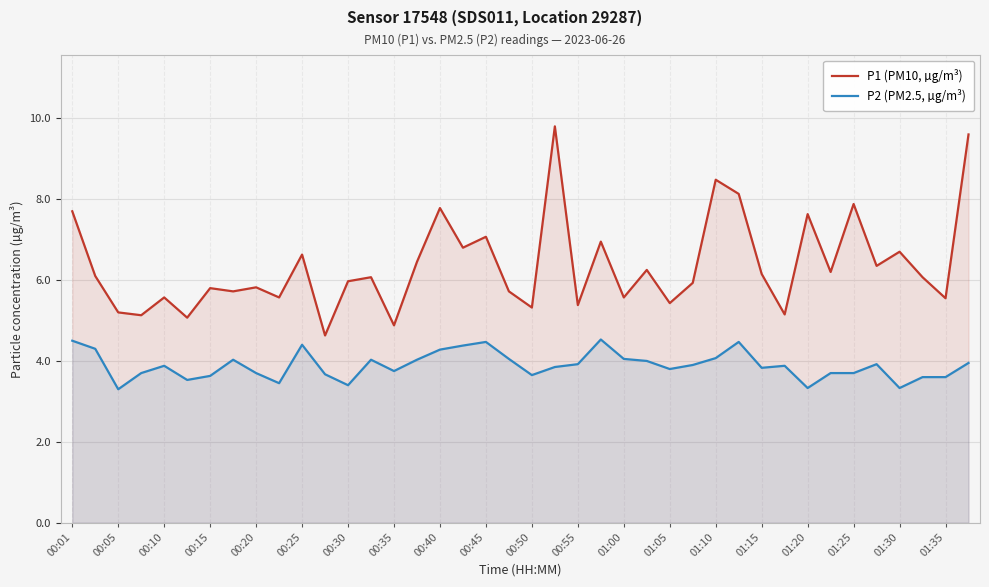

Reading left to right, transcribe all the data shown in this chart.

P1 (PM10, µg/m³): 7.7	6.1	5.2	5.1	5.6	5.1	5.8	5.7	5.8	5.6	6.6	4.6	6.0	6.1	4.9	6.5	7.8	6.8	7.1	5.7	5.3	9.8	5.4	7.0	5.6	6.2	5.4	5.9	8.5	8.1	6.2	5.2	7.6	6.2	7.9	6.3	6.7	6.1	5.5	9.6
P2 (PM2.5, µg/m³): 4.5	4.3	3.3	3.7	3.9	3.5	3.6	4.0	3.7	3.5	4.4	3.7	3.4	4.0	3.8	4.0	4.3	4.4	4.5	4.0	3.6	3.9	3.9	4.5	4.0	4.0	3.8	3.9	4.1	4.5	3.8	3.9	3.3	3.7	3.7	3.9	3.3	3.6	3.6	4.0